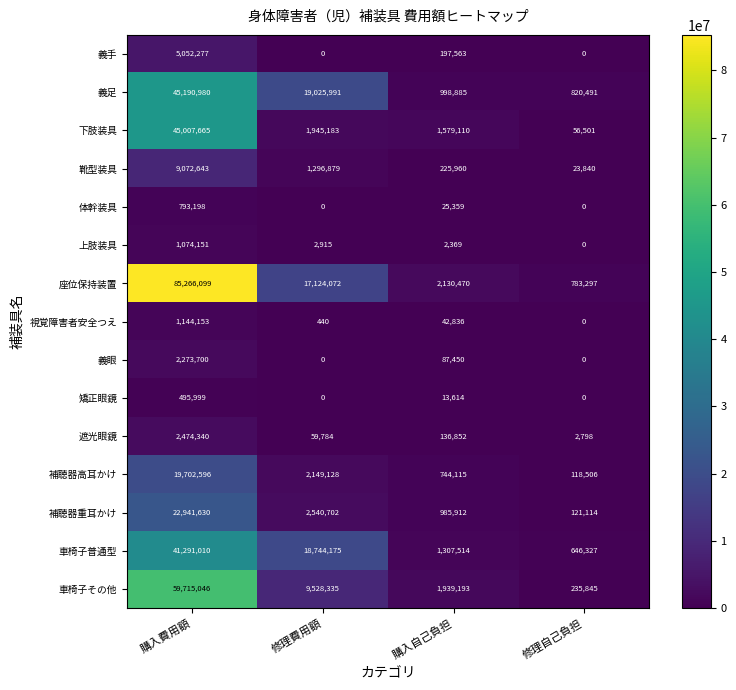

Rank the categories by 補聴器重耳かけ value from lowest to highest.

修理自己負担, 購入自己負担, 修理費用額, 購入費用額